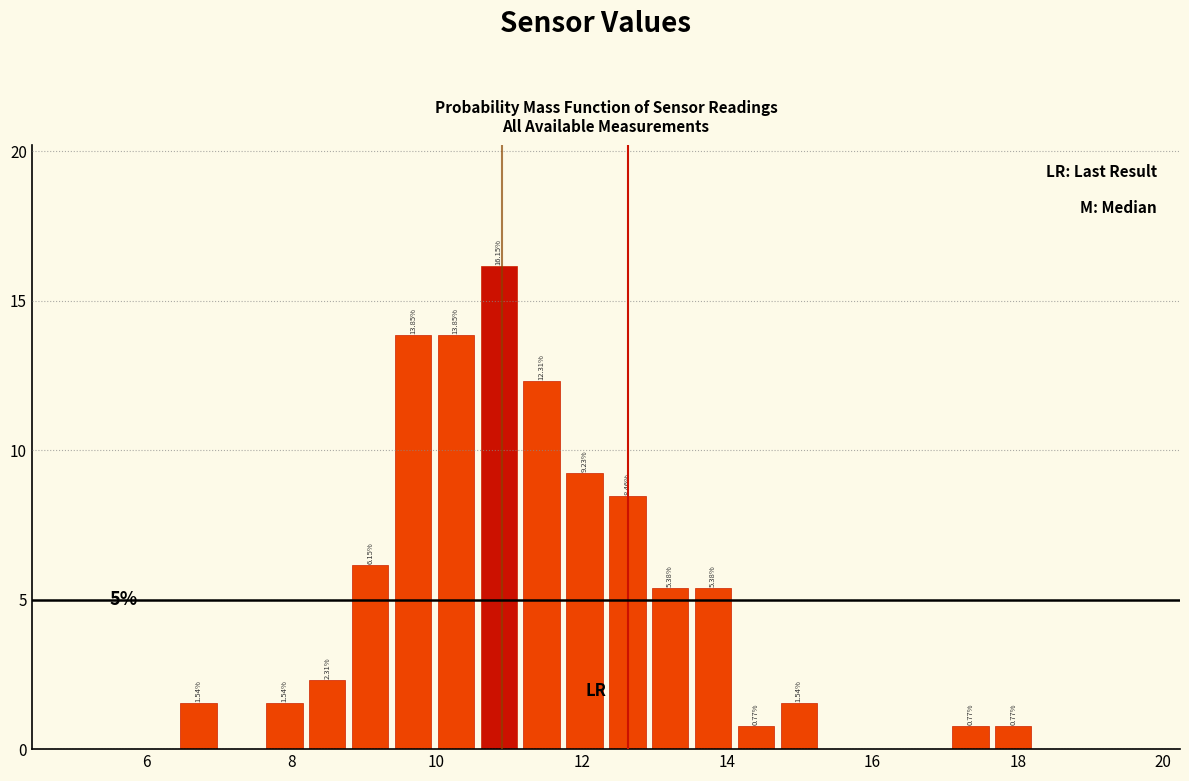

Around what value on the x-axis is the tallest bar? Give the approximate position of its centre, as read against the axis.

10.8